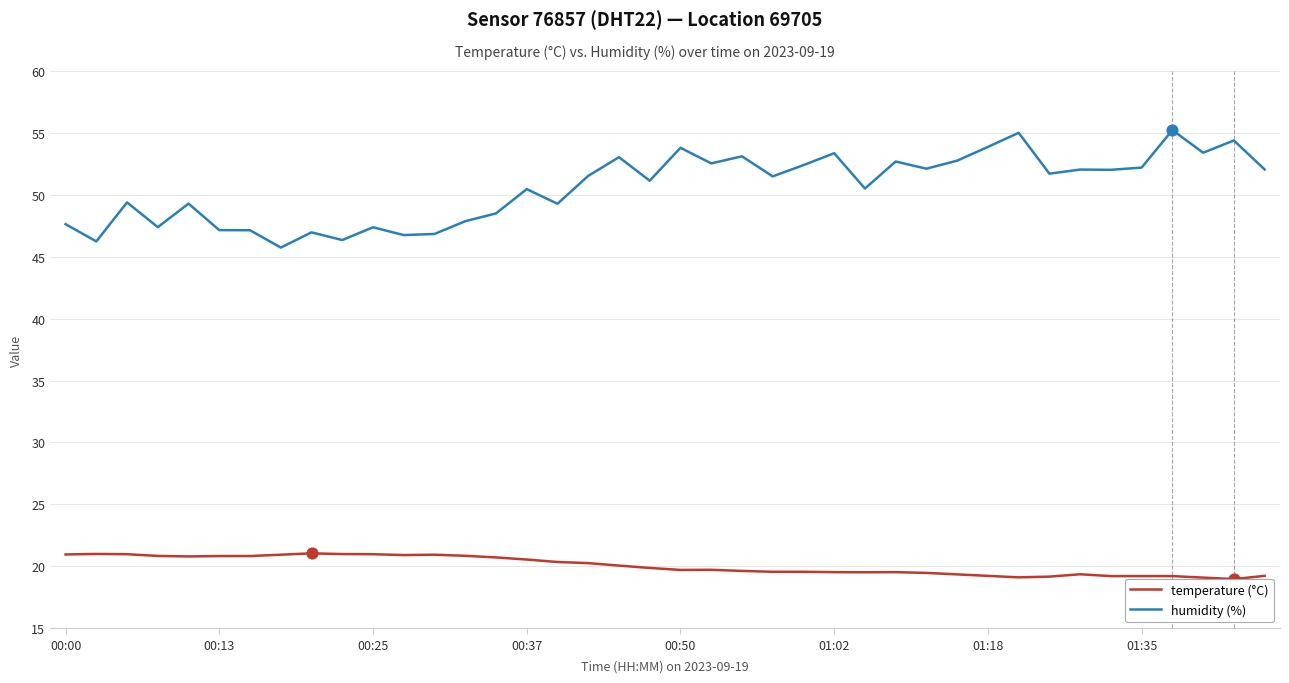

Is the value of temperature (°C) at 29 greater than the value of humidity (%) at 14?

No